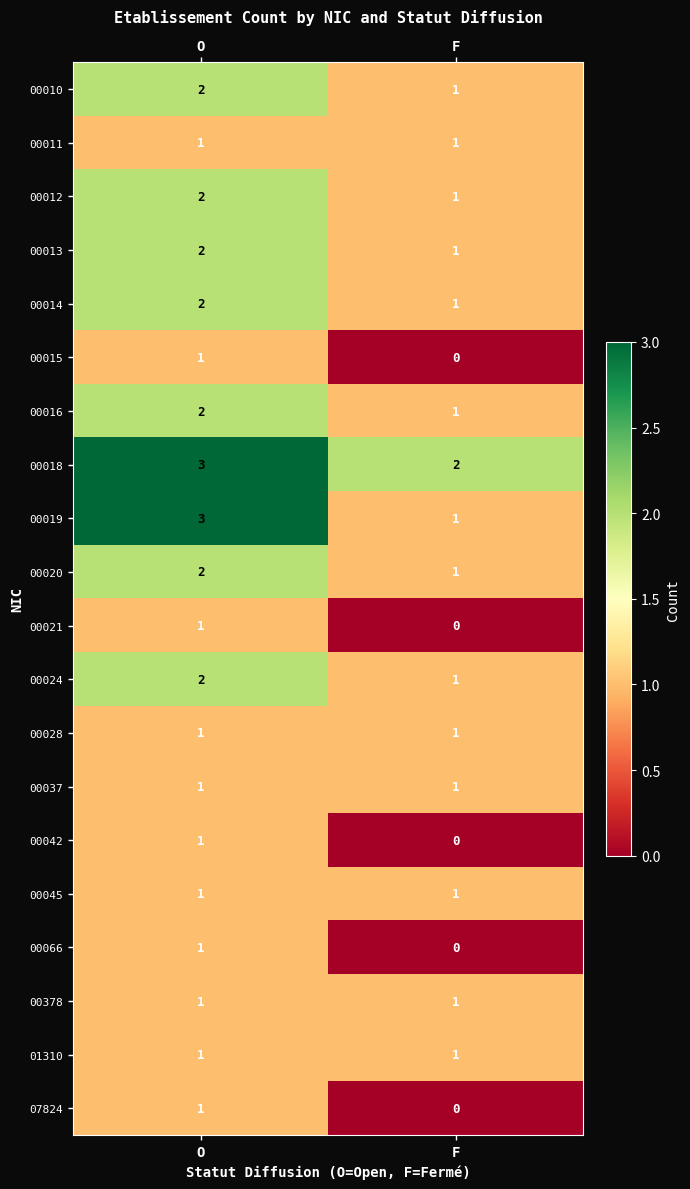

Which category has the highest value across all series?

O